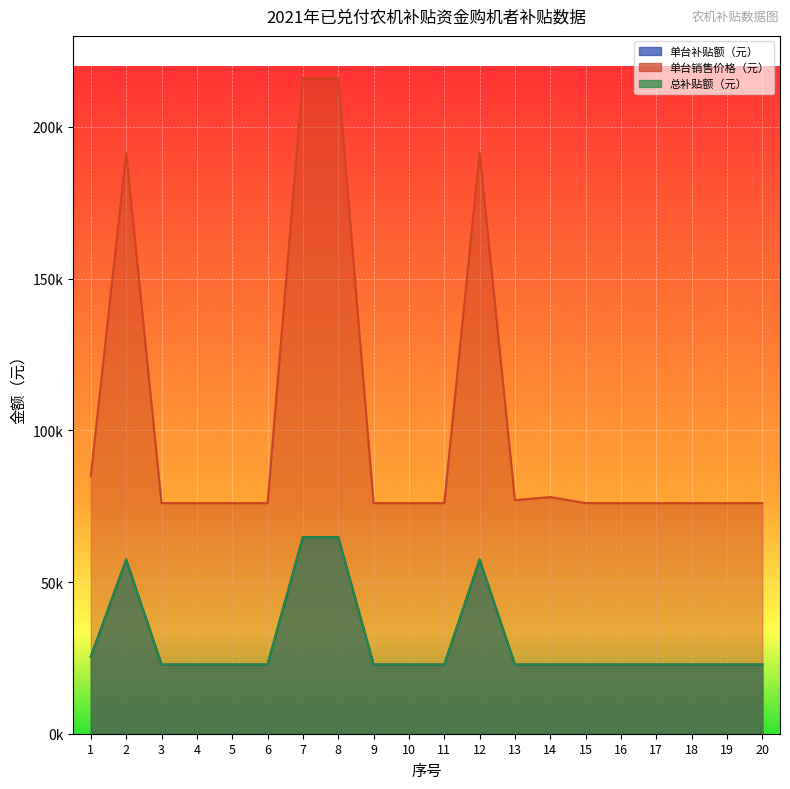

What is the value of the 单台销售价格（元） point at the 15th from the left?

76000